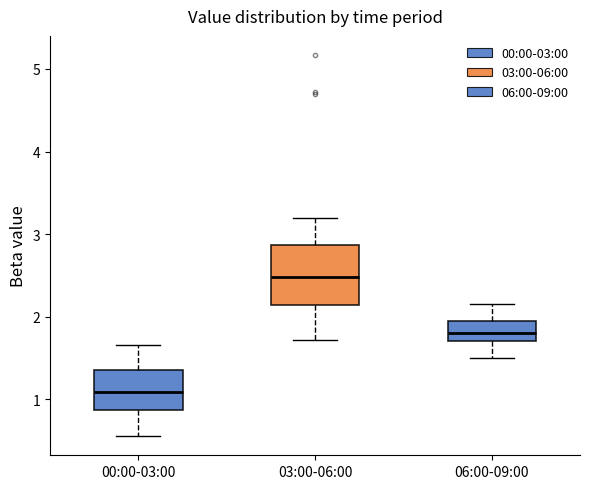

Which box's median line is the lowest?

00:00-03:00